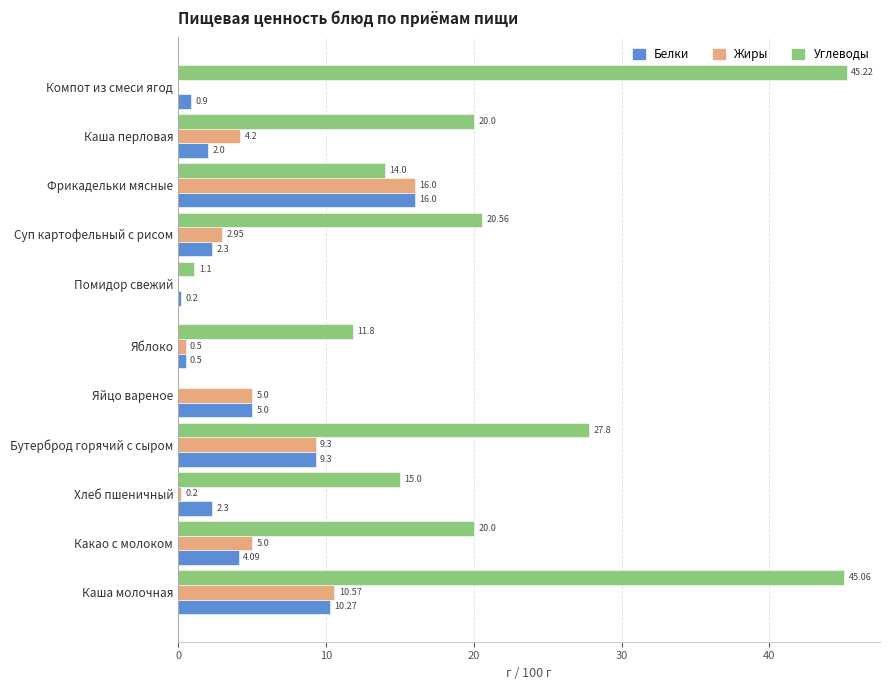

At which label is Углеводы closest to 22?

Суп картофельный с рисом